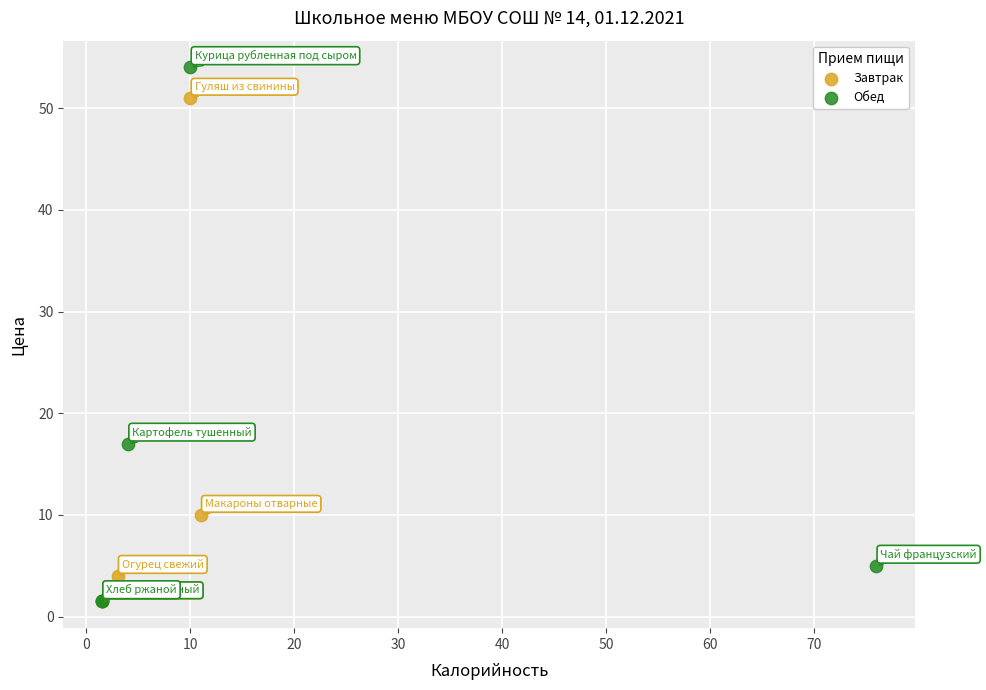

Which series contains the highest Y value?

Обед